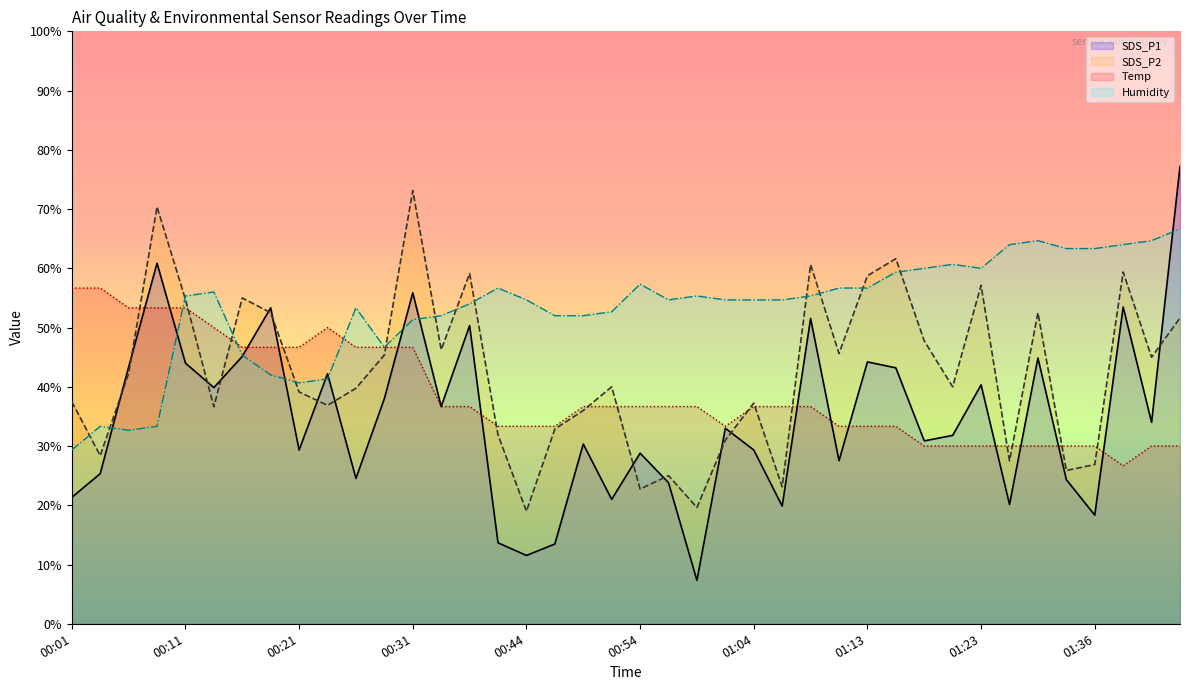

How many interior local valleys does the SDS_P2 series have?

13